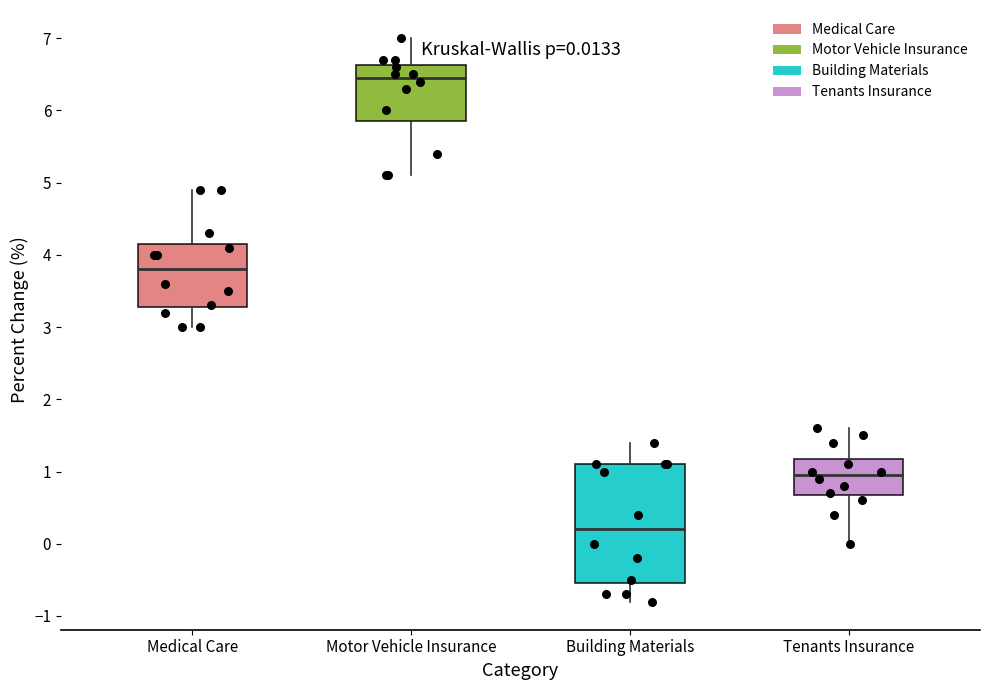

Which box has the highest median line?

Motor Vehicle Insurance